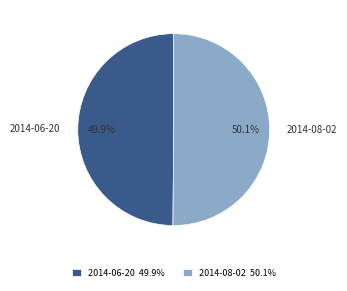

To the nearest percent, what percentage of the pie is 2014-08-02?

50%